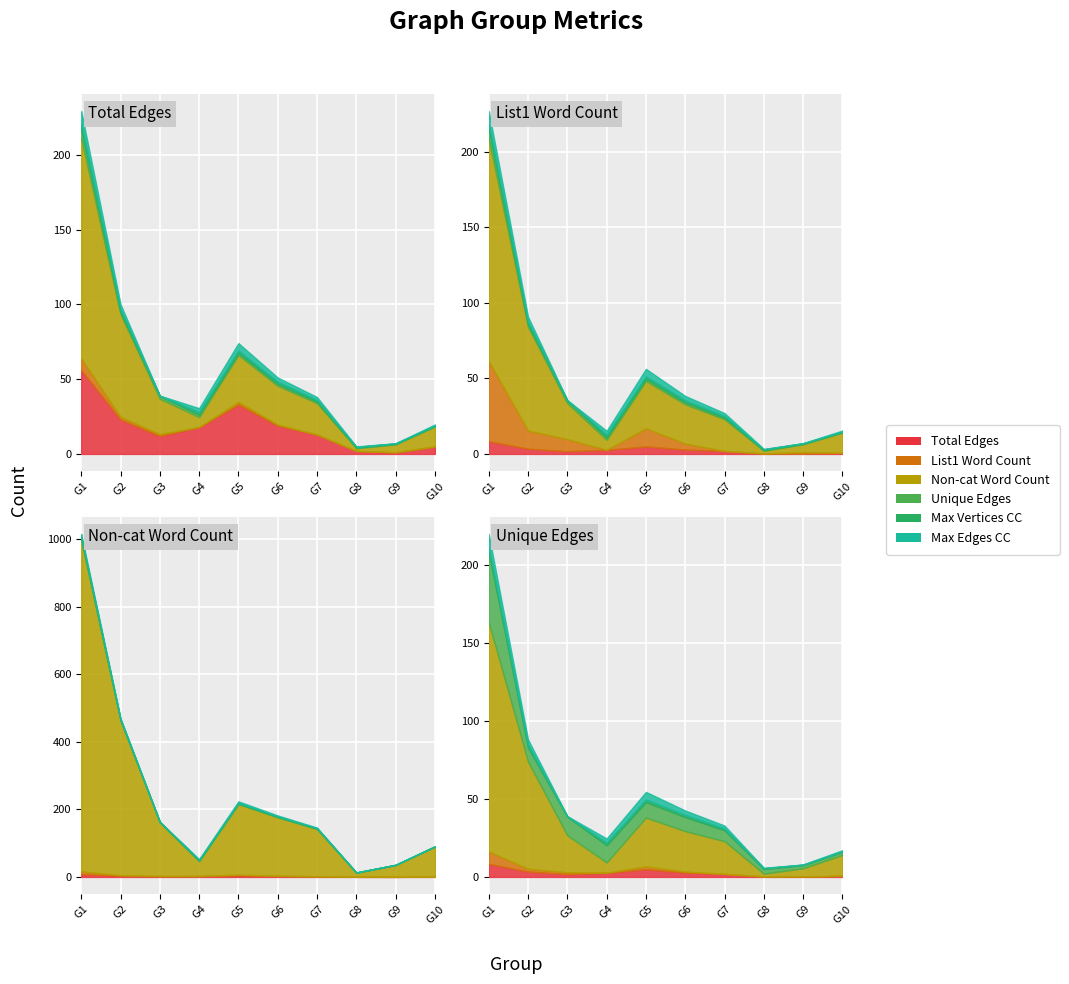

What is the sum of the Max Edges CC values at G5 and G6?

52